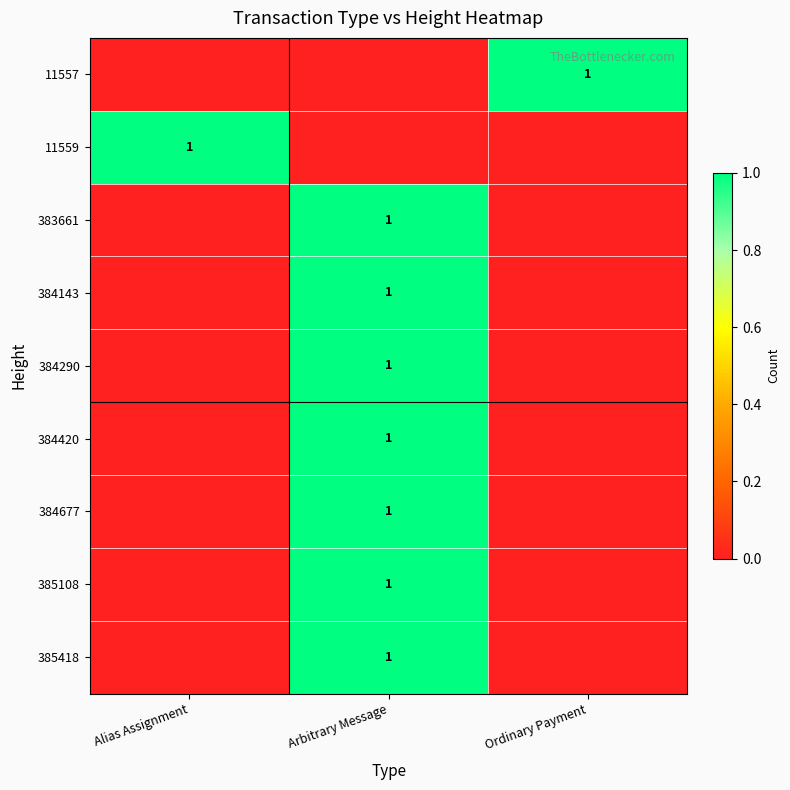

Is it true that 384143 equals 1 at Arbitrary Message?

True